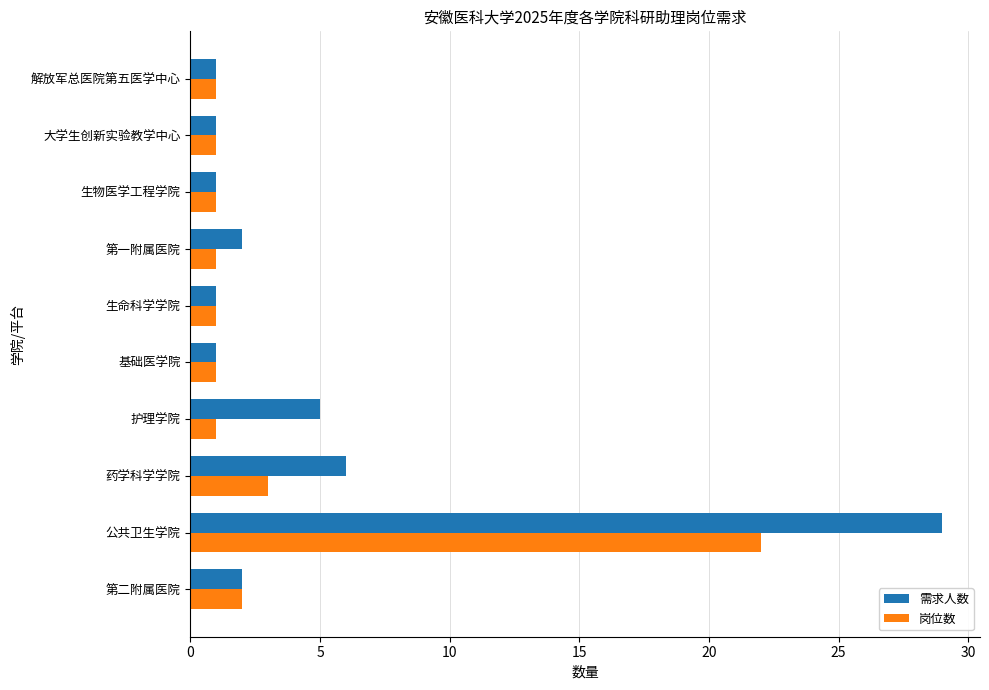

Which series has the largest range (max minus min)?

需求人数